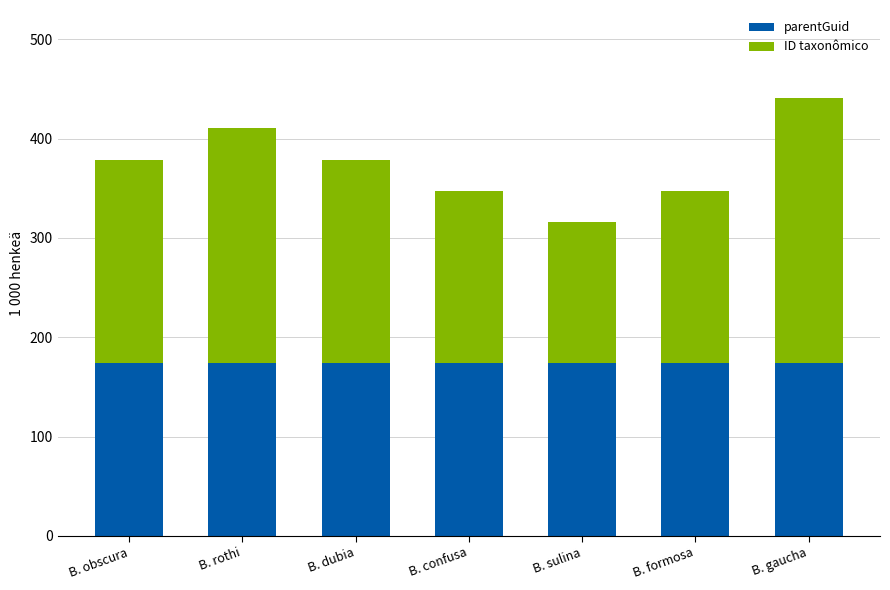

Are the bars grouped side by side (vs. stacked)?

No